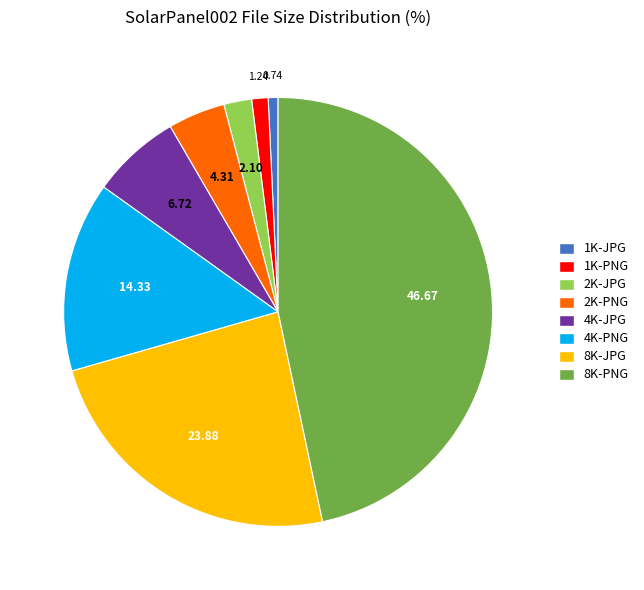

Approximately how many times larger is the value at 8K-PNG compared to 8K-JPG?

2.0